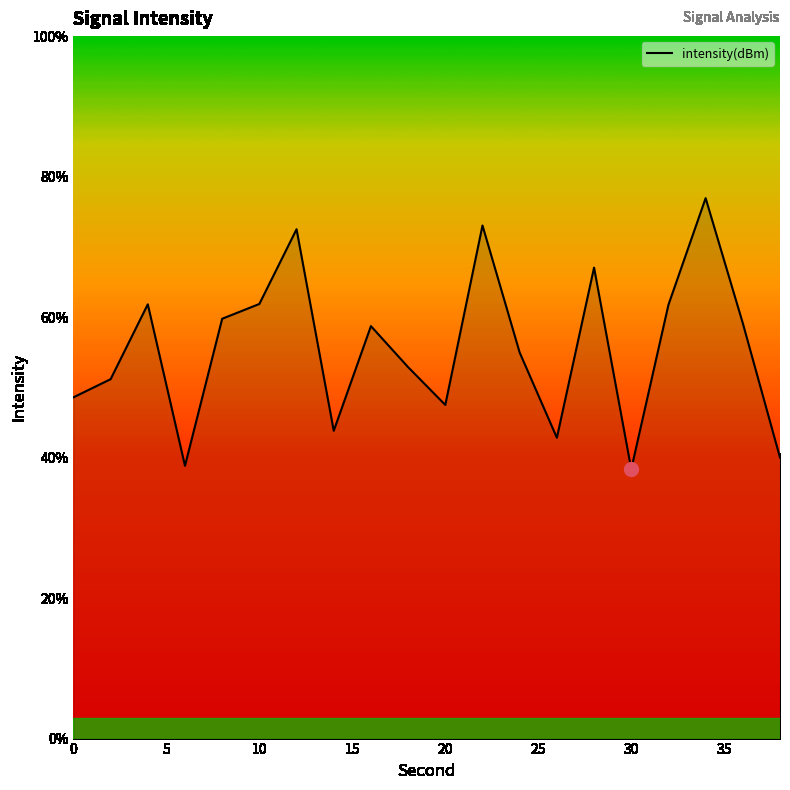

What is the difference between the maximum and minimum values?

38.6